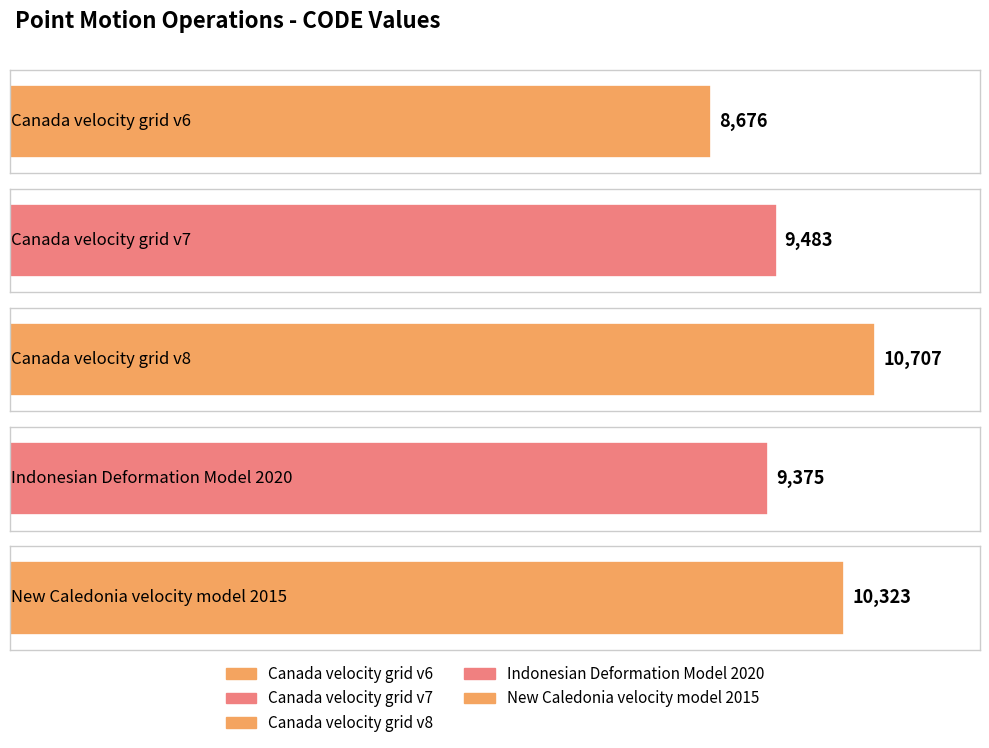

What is the greatest value displayed?

10707